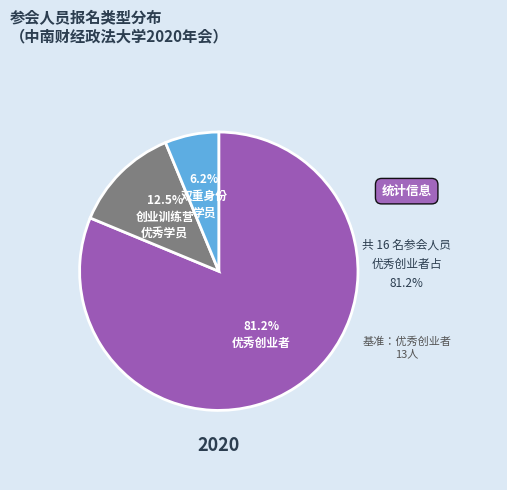

Does any single category account for the majority?

Yes